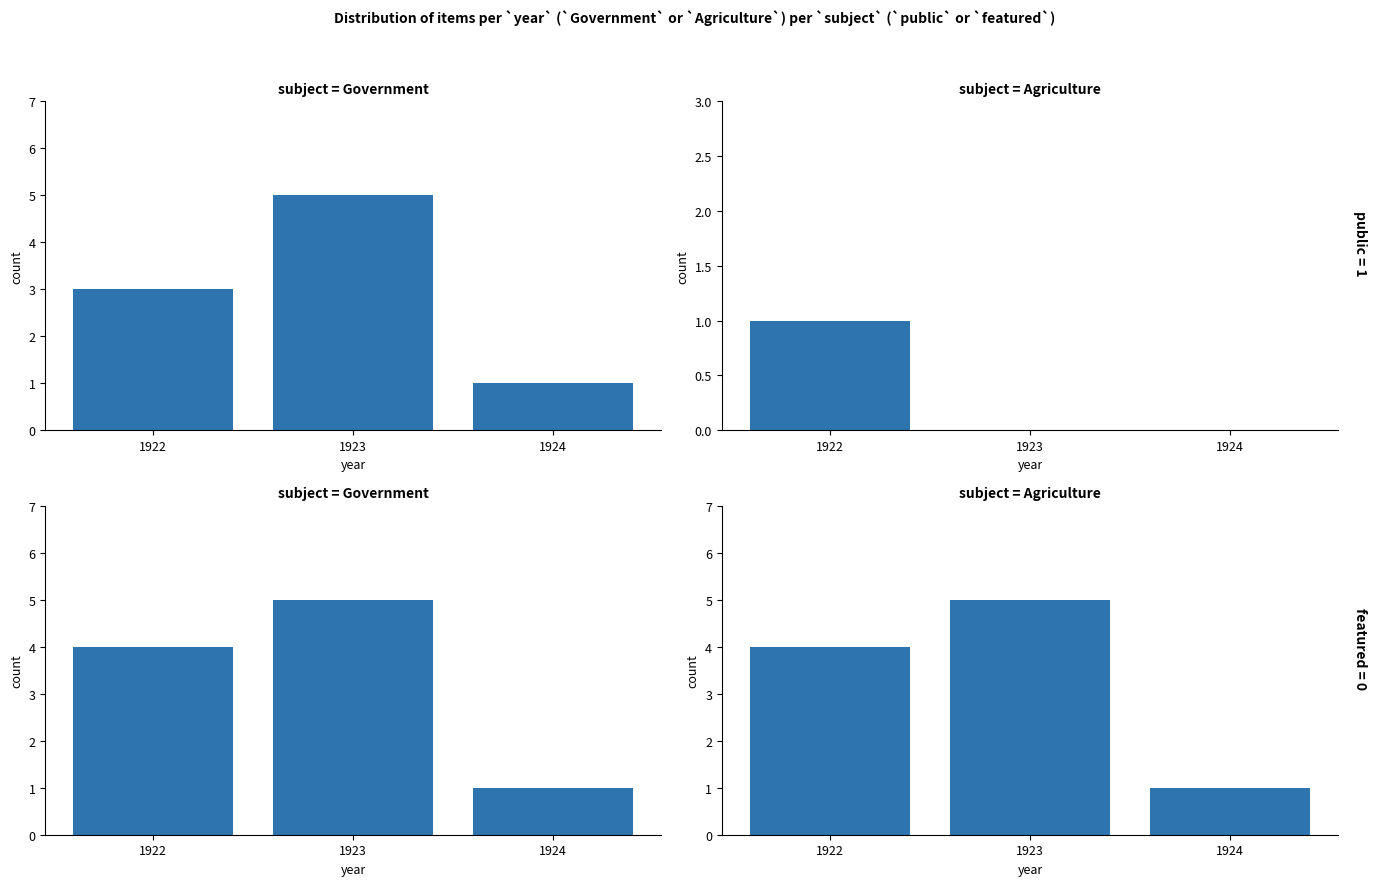

The value of Items per Year (featured=0) at 1922 is 3. True or false?

False